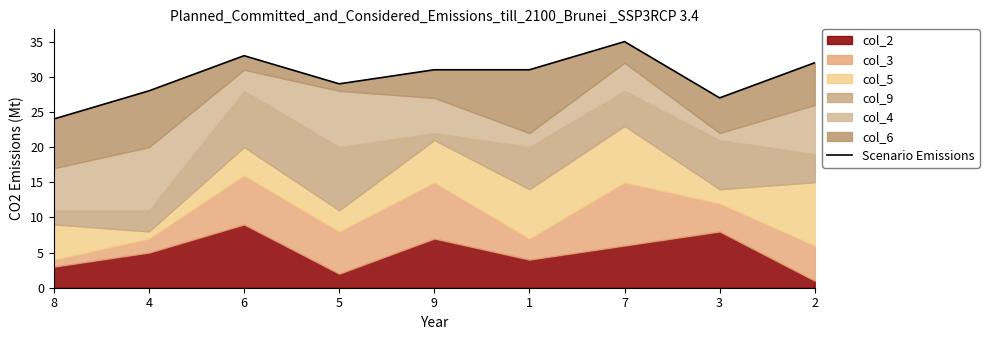

Approximately how many times larger is the value at 8 compared to 9?

0.8